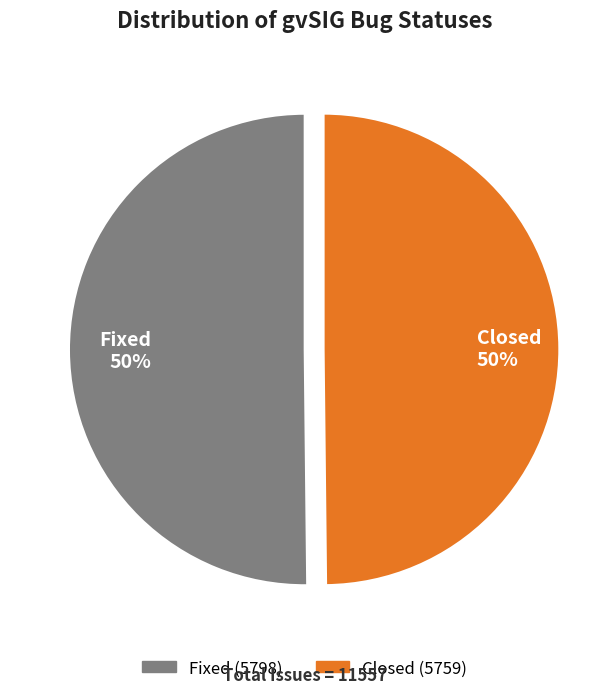

True or false: Closed accounts for 35% of the total.

False